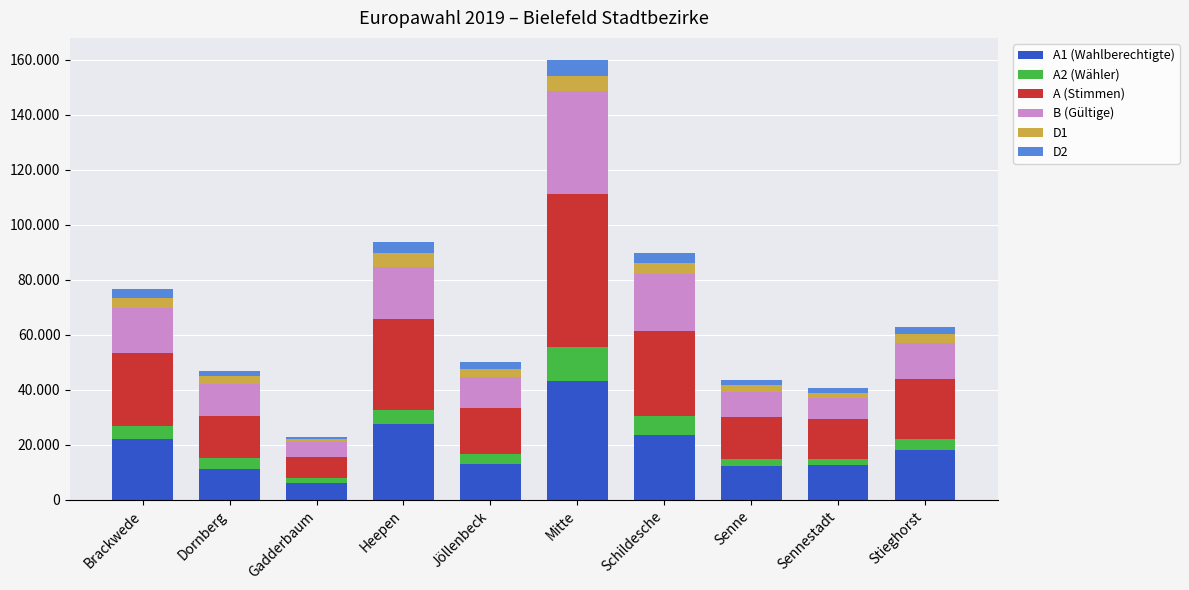

What is the label of the 7th bar from the left?

Schildesche